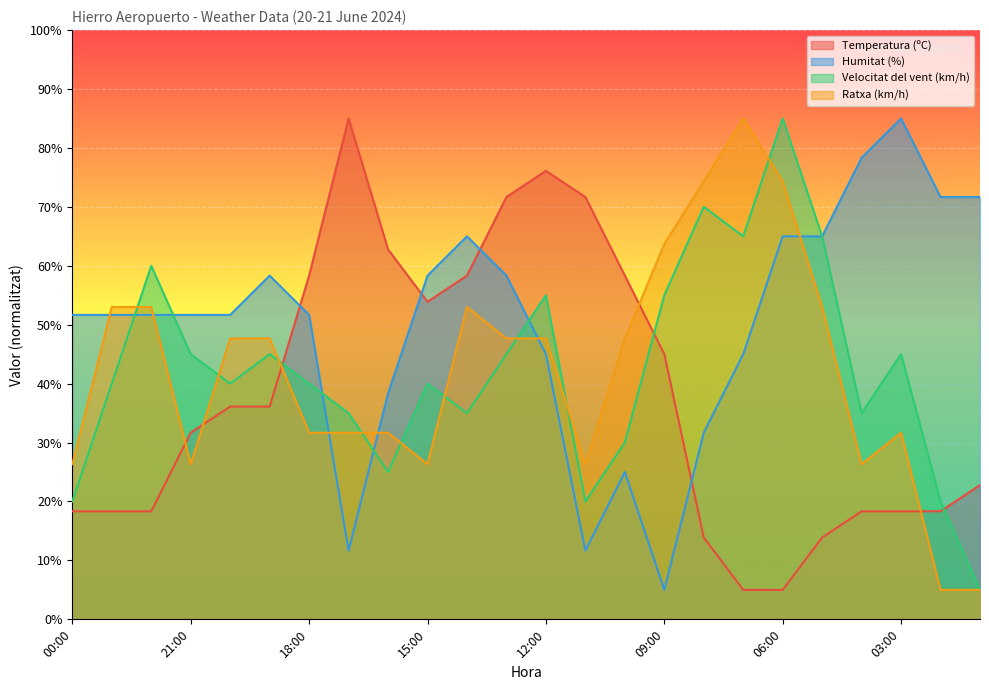

Is it true that Humitat (%) equals 51.7 at 18:00?

True